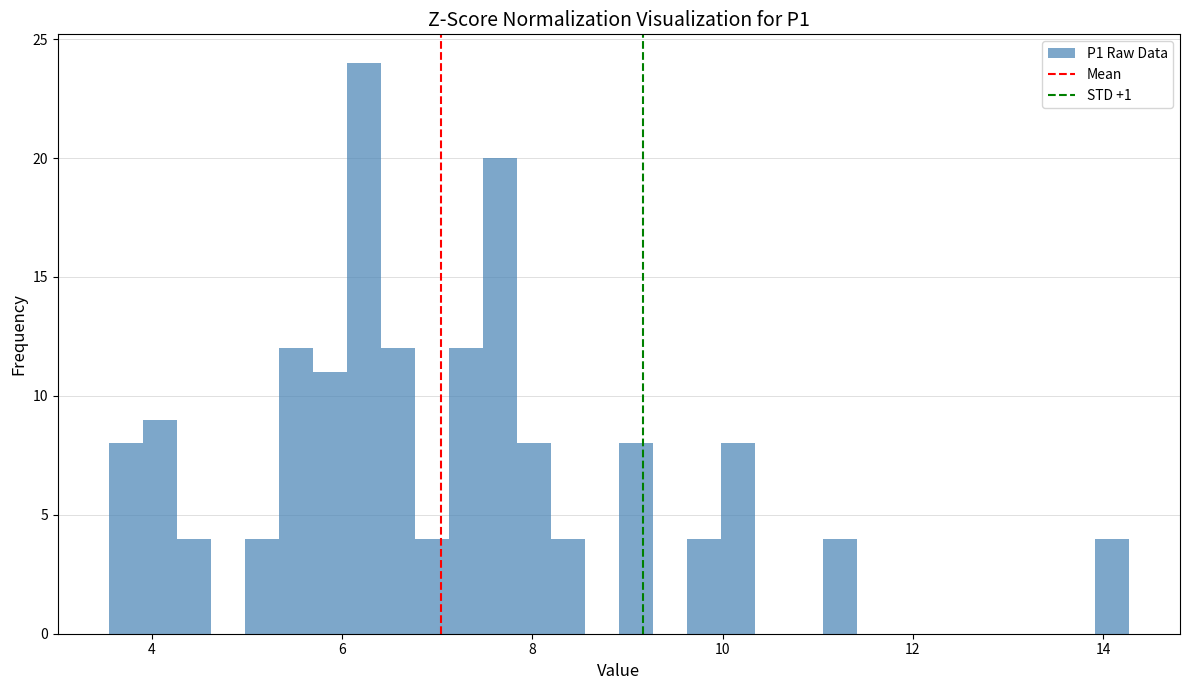

Around what value on the x-axis is the tallest bar? Give the approximate position of its centre, as read against the axis.

6.2